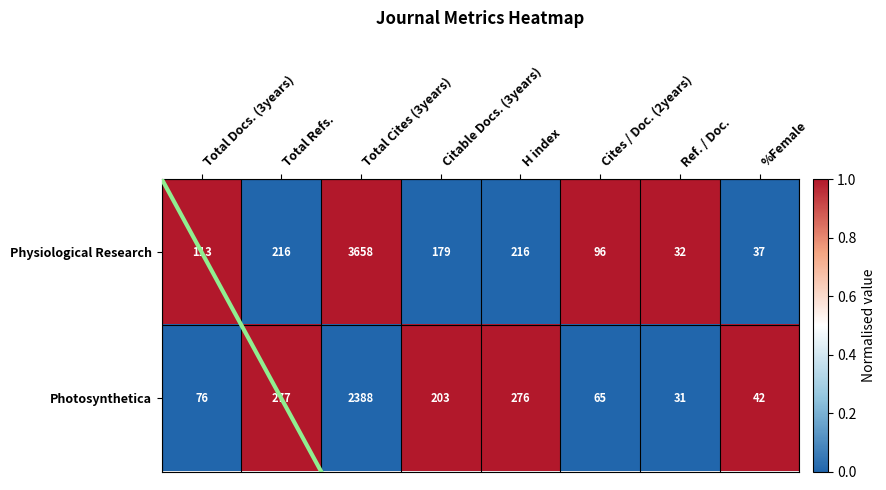

The value of Physiological Research at Cites / Doc. (2years) is 1. True or false?

True